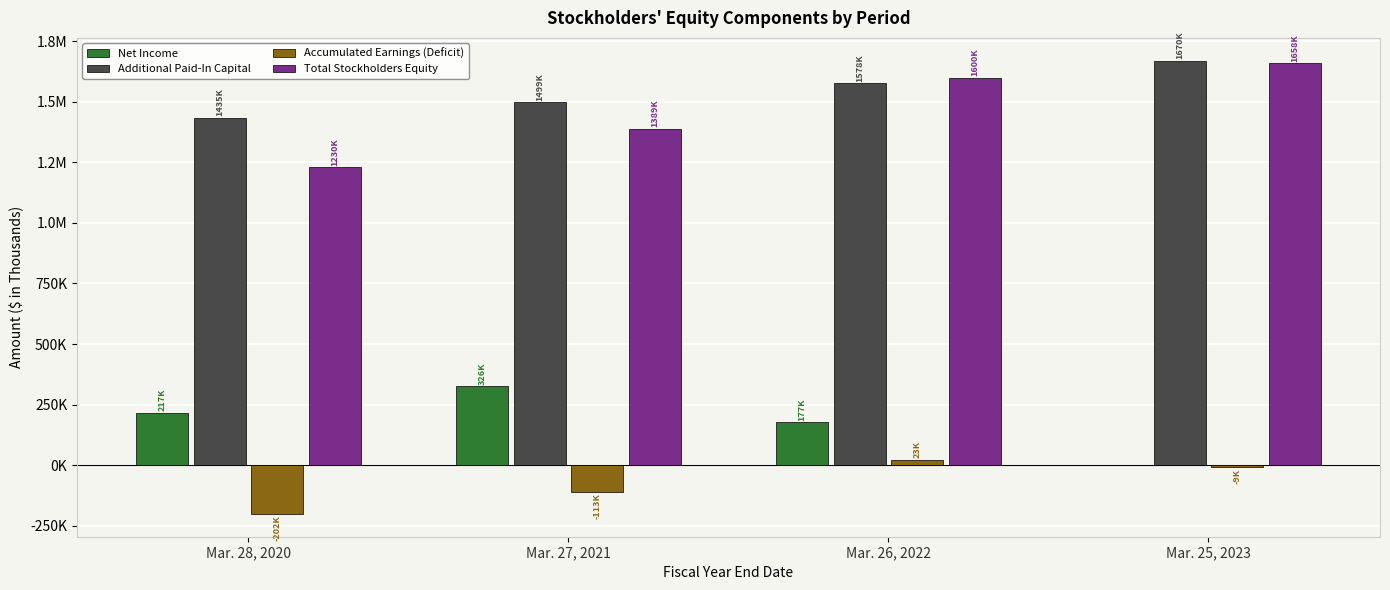

At Mar. 27, 2021, list the series in order from smallest to largest.

Accumulated Earnings (Deficit), Net Income, Total Stockholders Equity, Additional Paid-In Capital